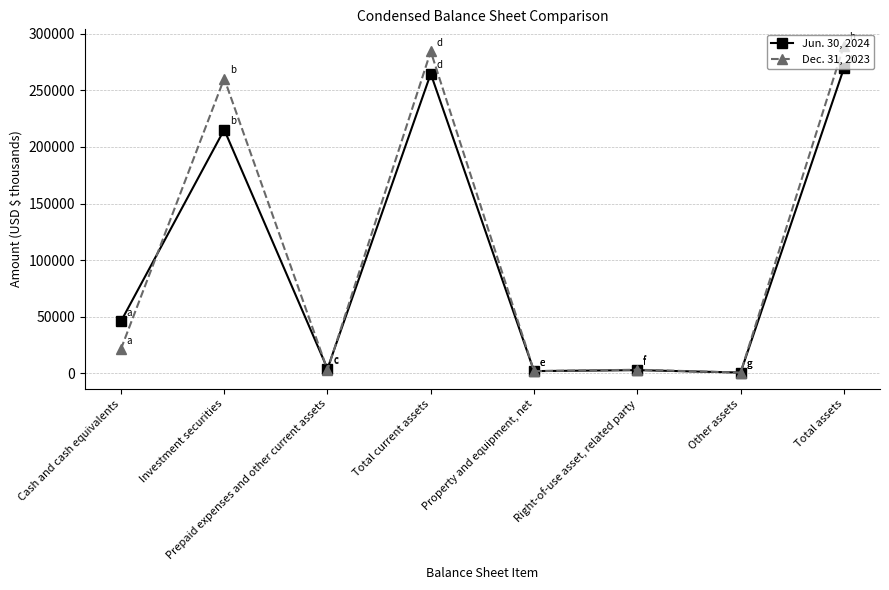

The Jun. 30, 2024 series shows 97913 at Investment securities. True or false?

False